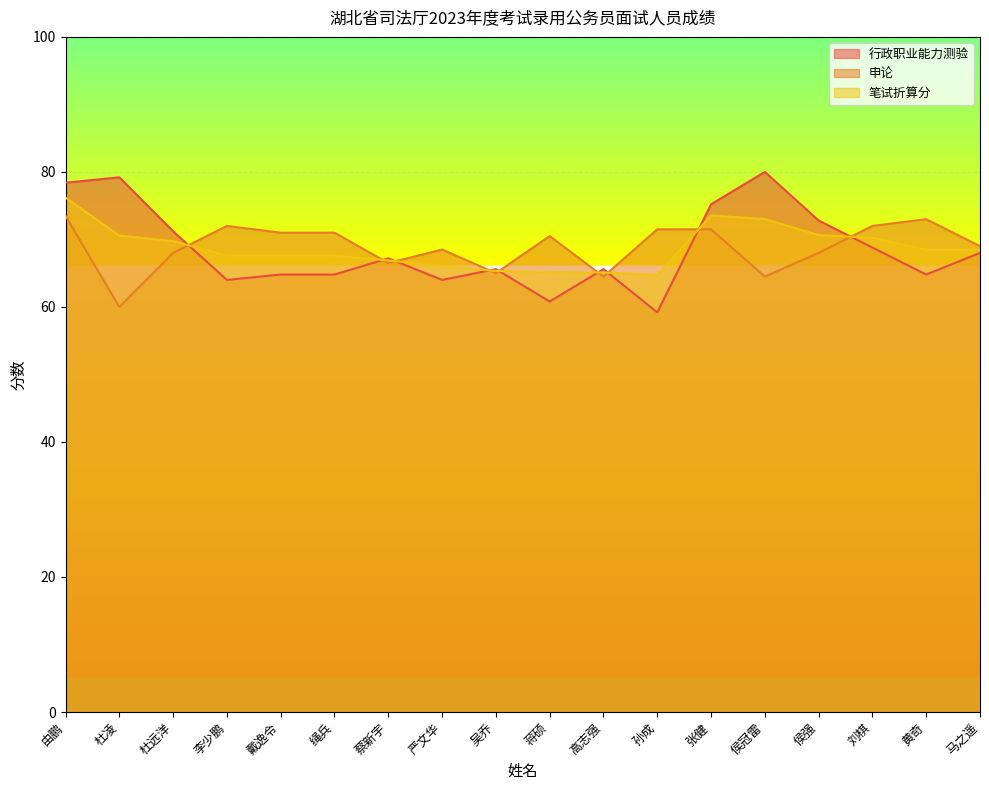

How many intersections are there between 申论 and 行政职业能力测验?

9